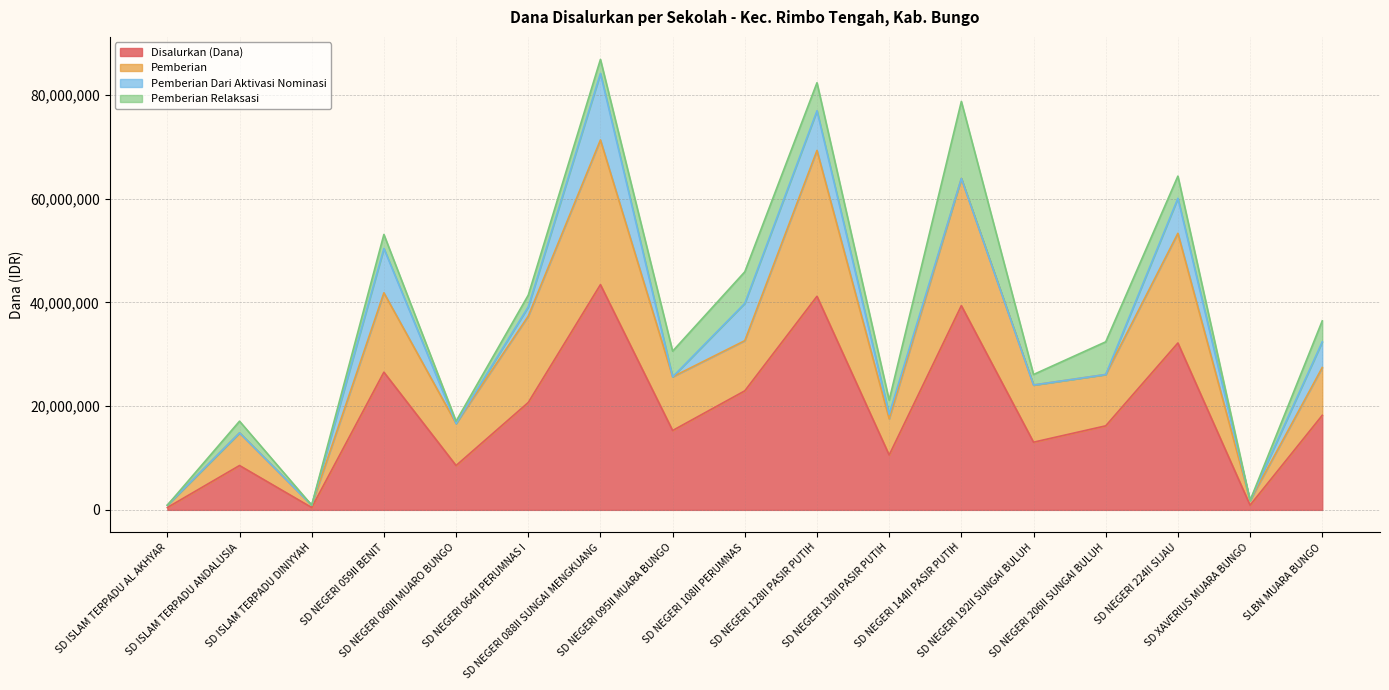

What is the label of the 1st point from the left?

SD ISLAM TERPADU AL AKHYAR